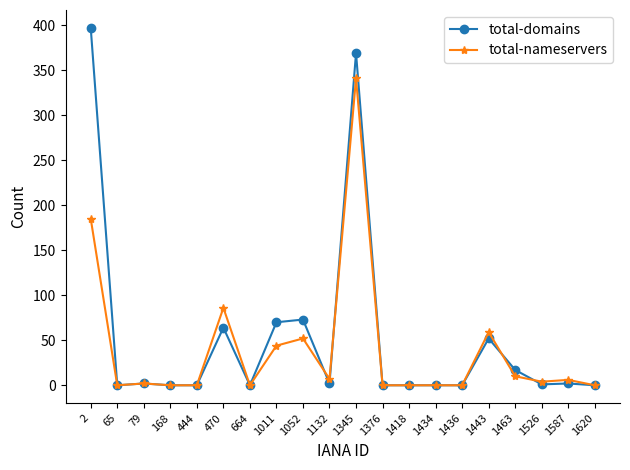

What are all the series names shown in the legend?

total-domains, total-nameservers